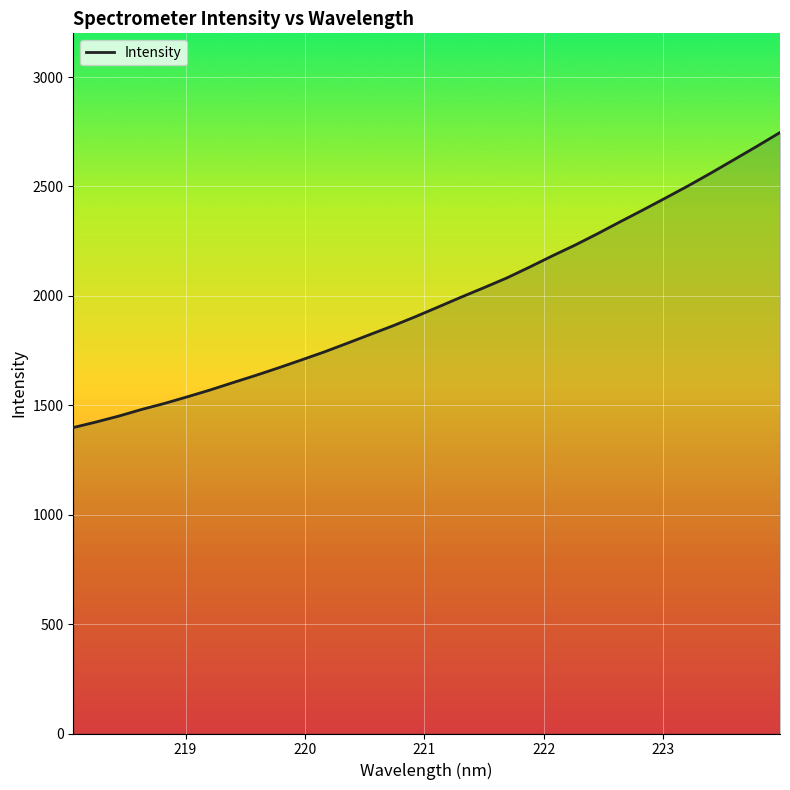

What is the minimum value shown in the chart?

1398.3